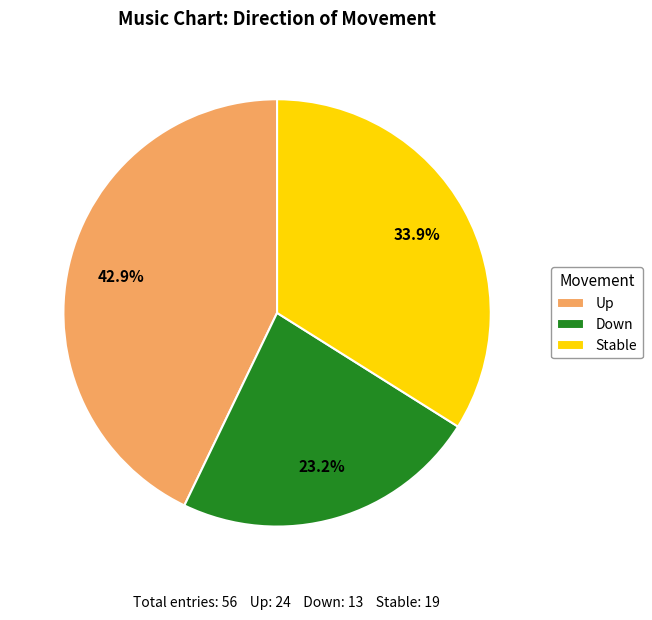

Which slice is the smallest?

Down